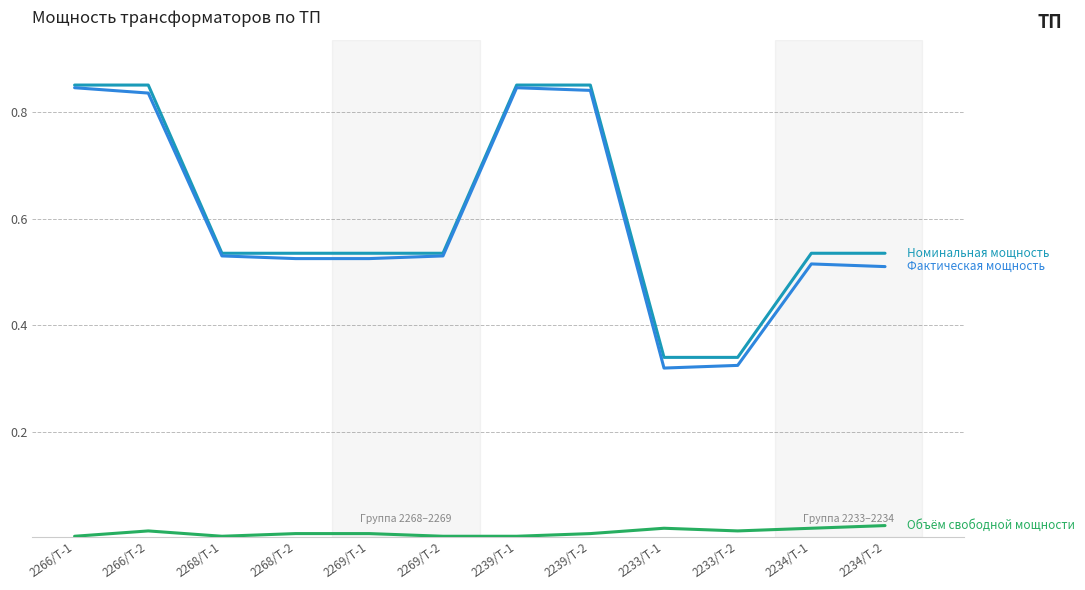

What position from the right is 2269/Т-2?

7